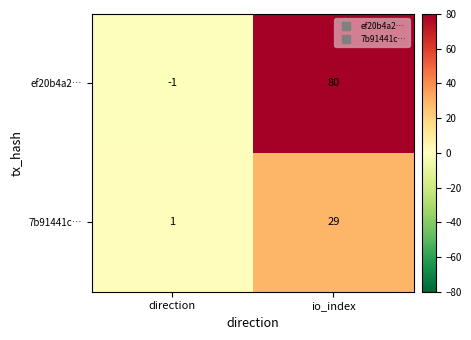

Reading left to right, list all the values displayed in this chart.

ef20b4a2…: direction=-1	io_index=80
7b91441c…: direction=1	io_index=29